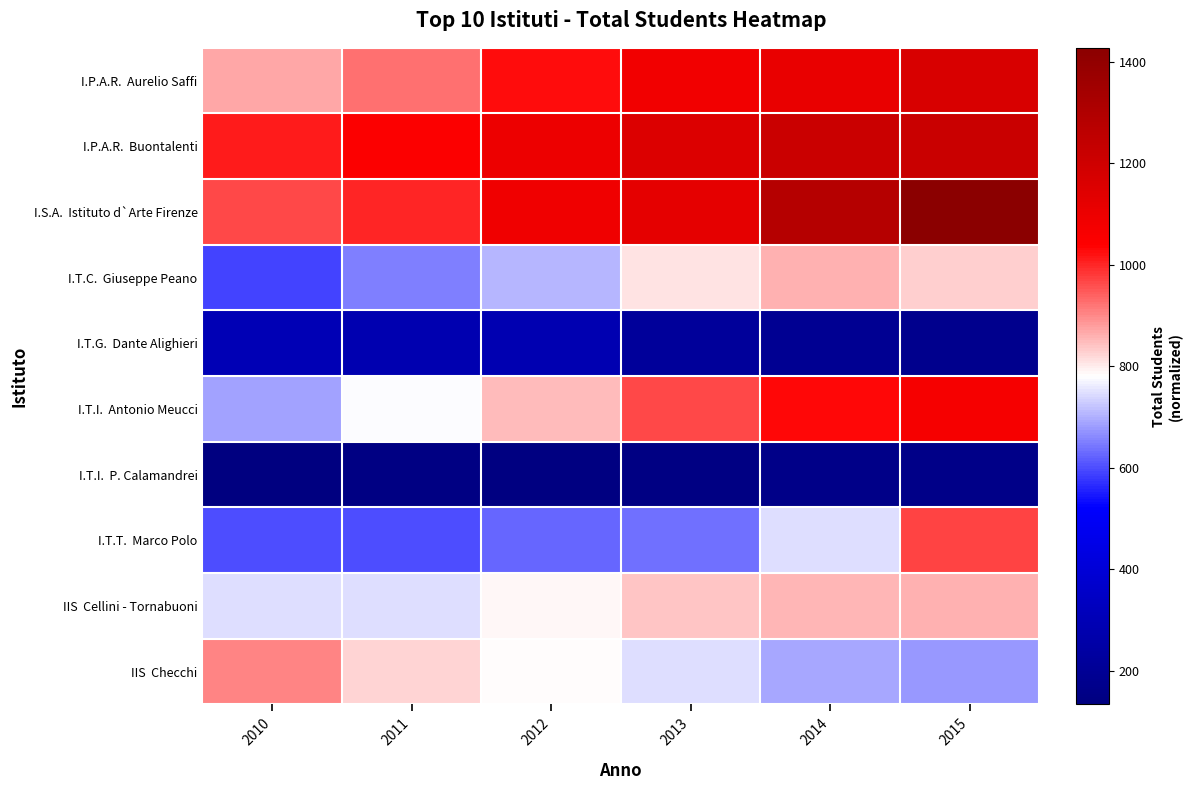

What is the spread (max minus min) of values at 2010?

874